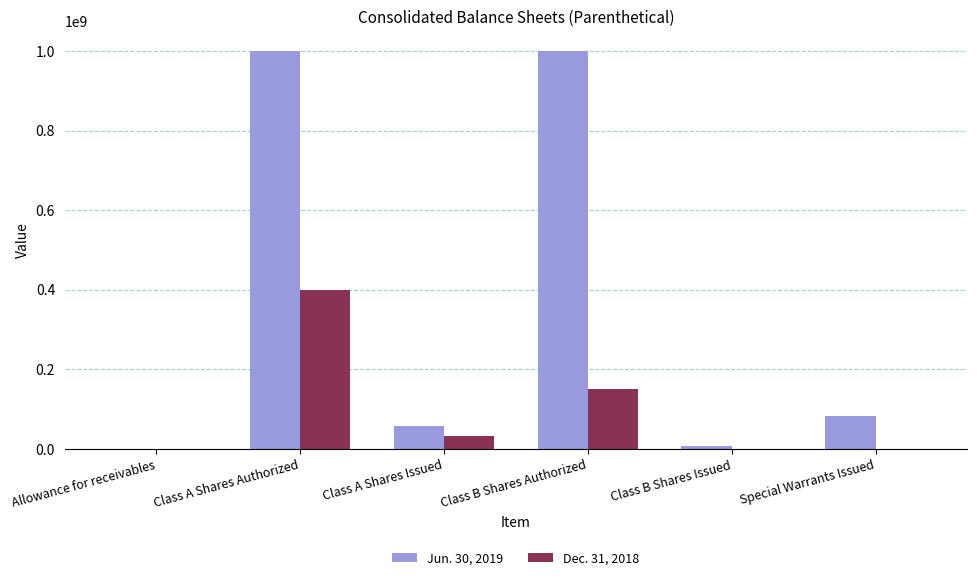

What is the maximum value for Dec. 31, 2018?

400000000